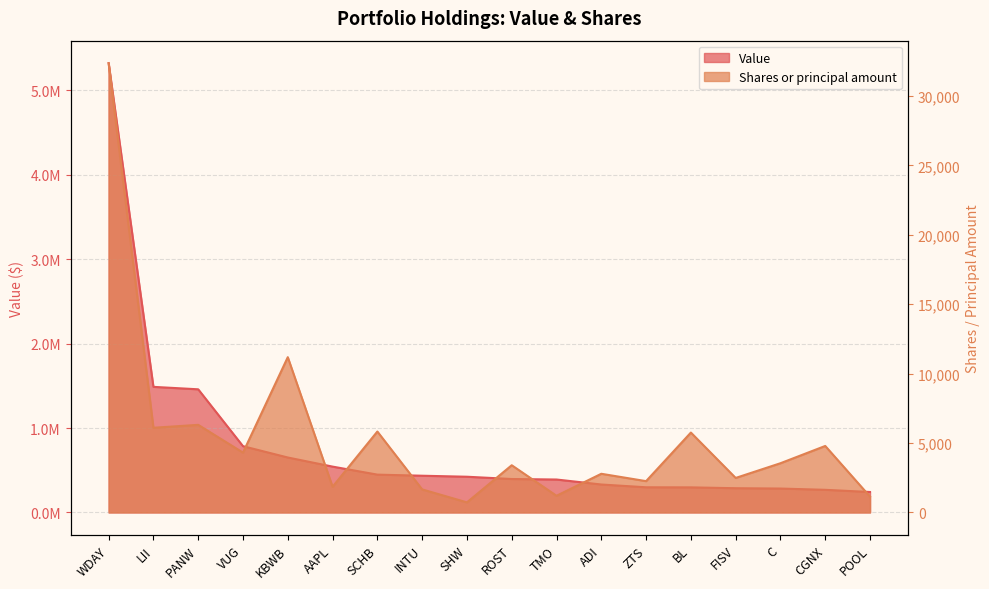

Rank the series by their average value, from lowest to highest.

Shares or principal amount, Value